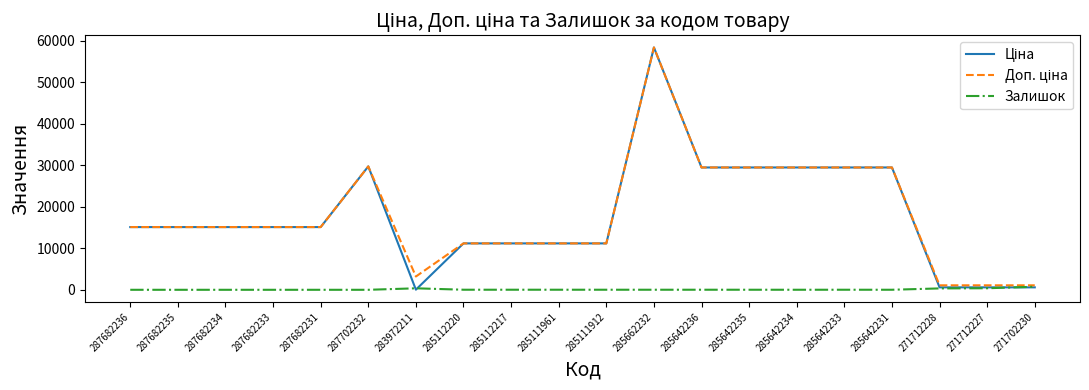

What is the difference between the highest and lowest values at 287682234?

15120.0